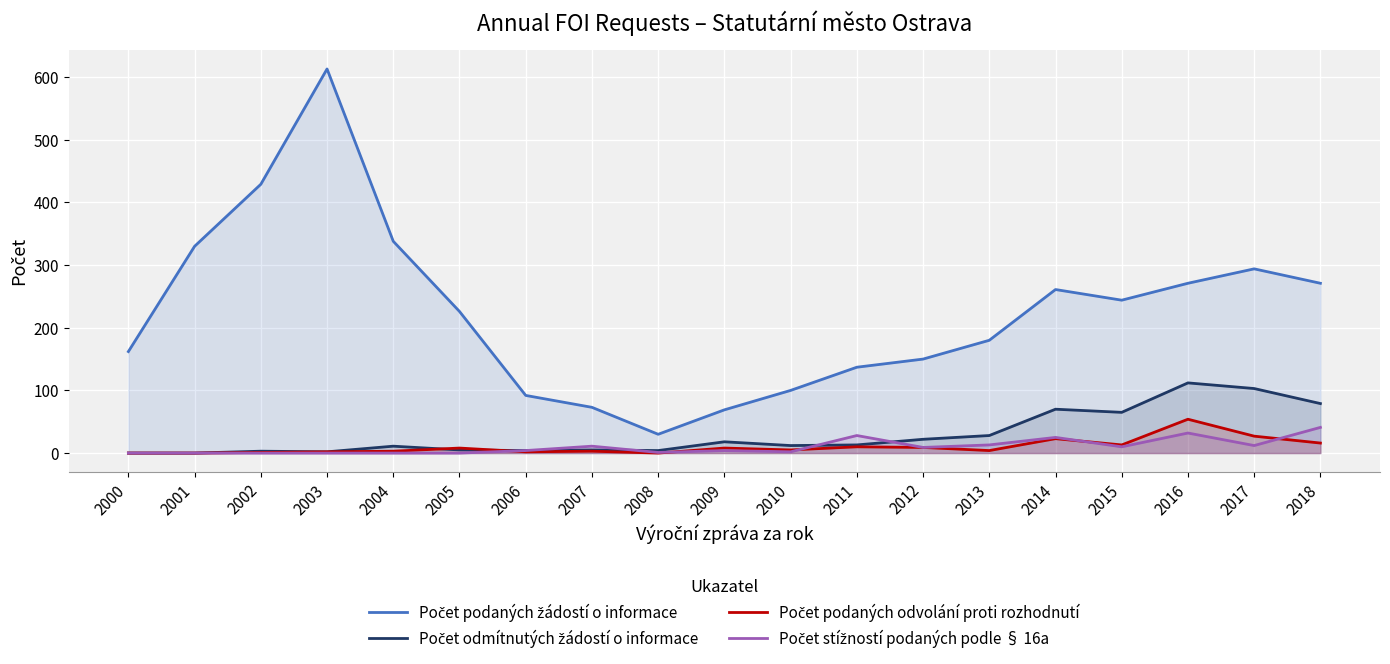

Where does the Počet podaných žádostí o informace series first go above 226?

2001